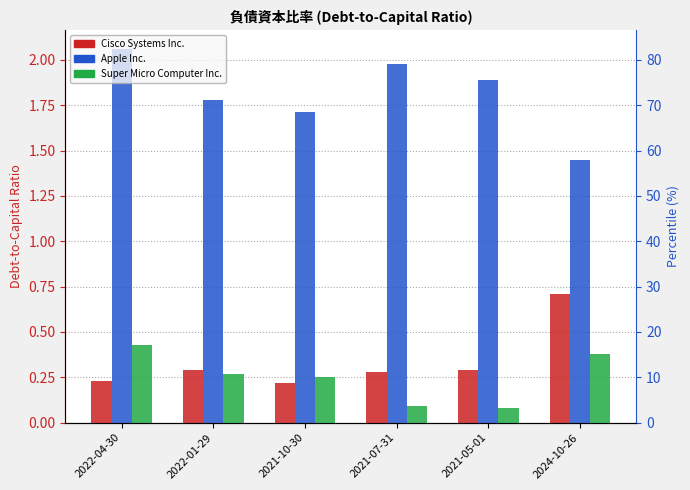

Are the bars horizontal?

No